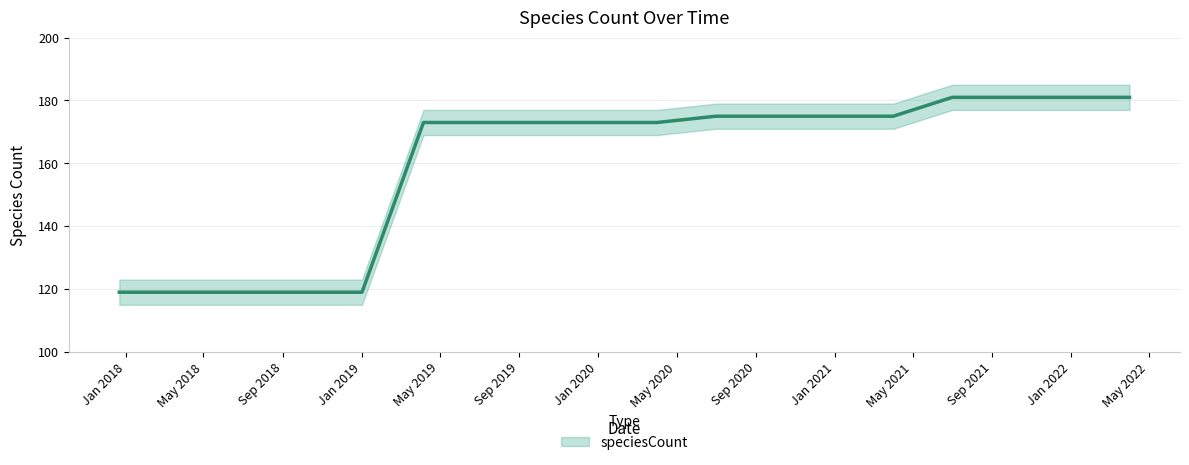

True or false: the data shows 173 at Jan 2020.

True